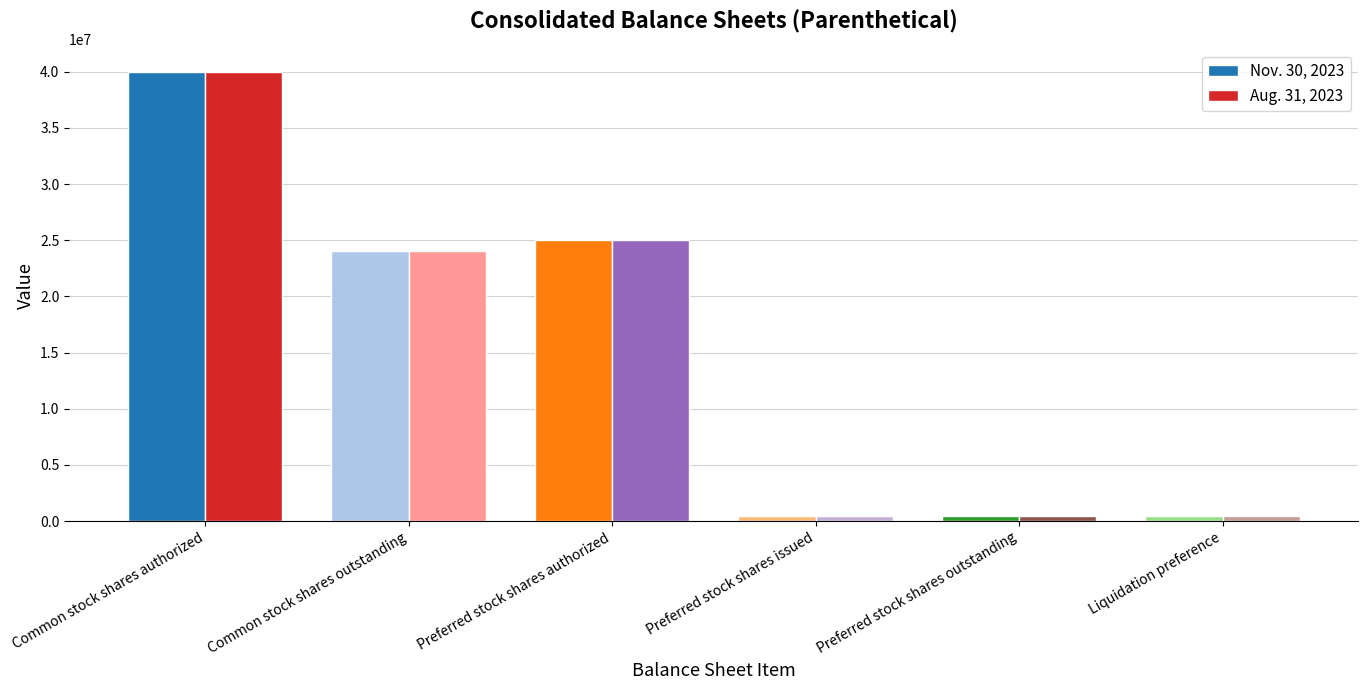

Reading left to right, extract all data points from this chart.

Nov. 30, 2023: 40000000	24066720	25000000	432513	432513	432513
Aug. 31, 2023: 40000000	24078720	25000000	432513	432513	432513